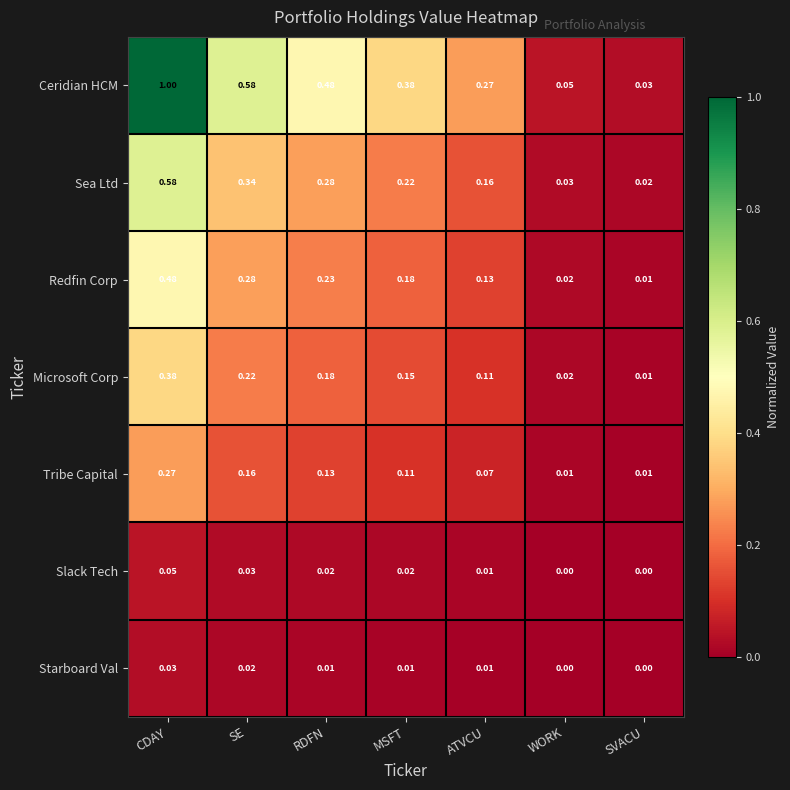

Which series has the widest spread of values?

Ceridian HCM